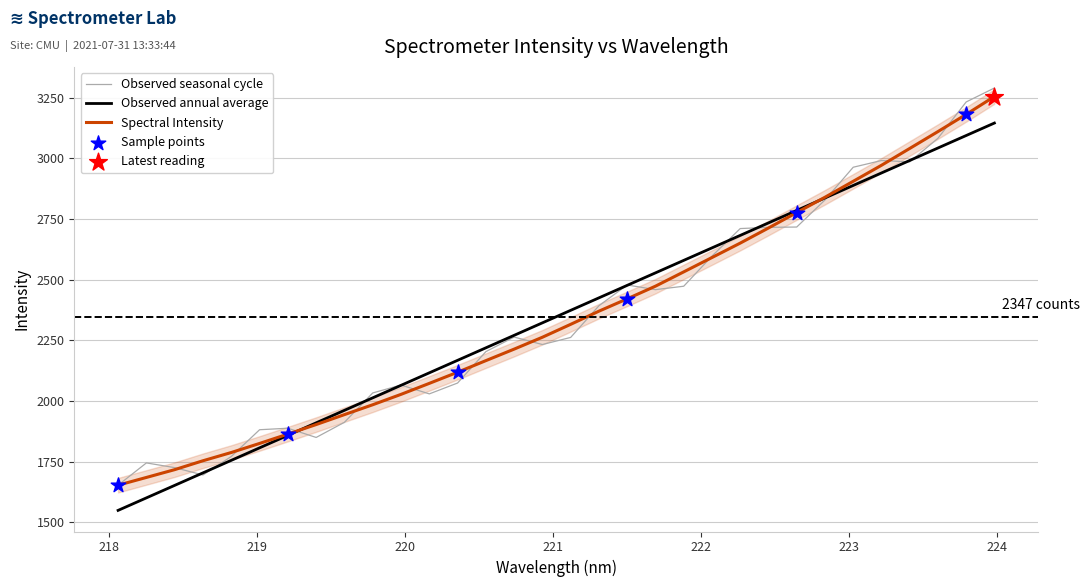

What is the change in value from 218.0596 to 218.6332?

+100.7